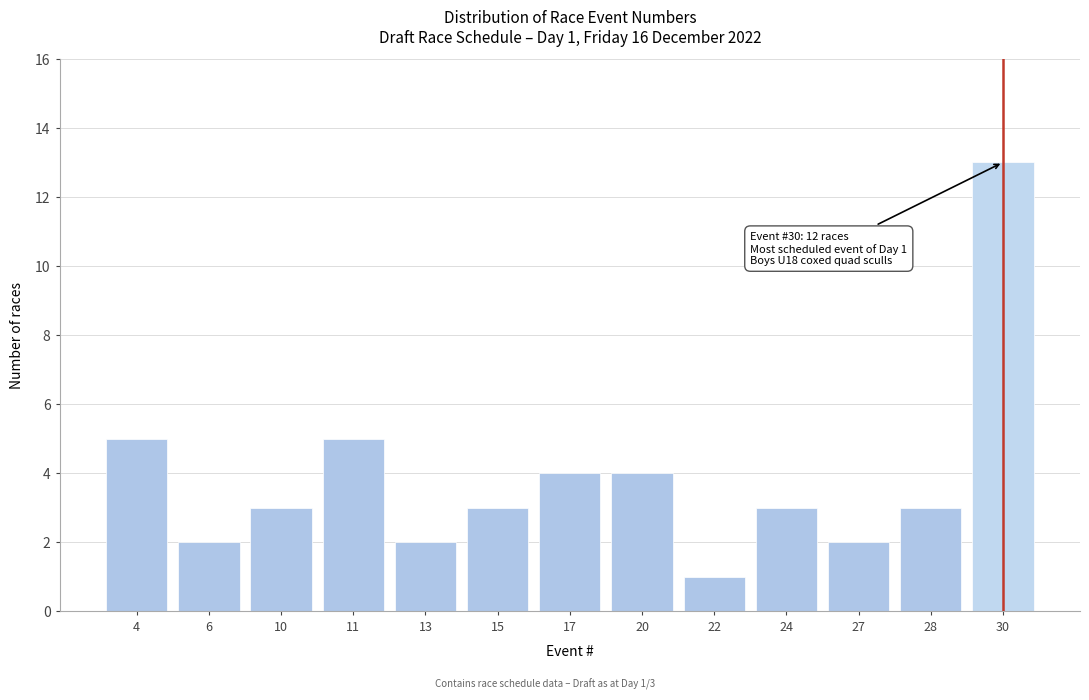

Reading left to right, extract all data points from this chart.

4=5	6=2	10=3	11=5	13=2	15=3	17=4	20=4	22=1	24=3	27=2	28=3	30=13